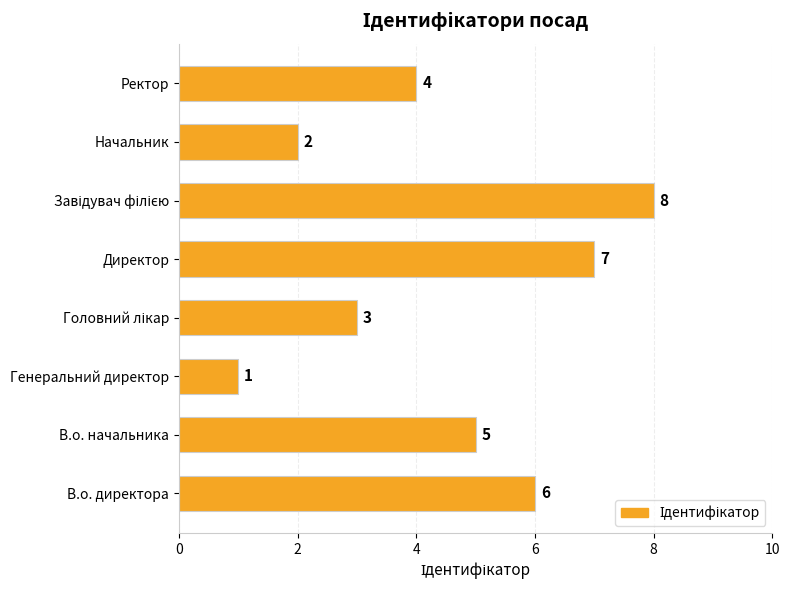

At which label is the value closest to 4?

Ректор